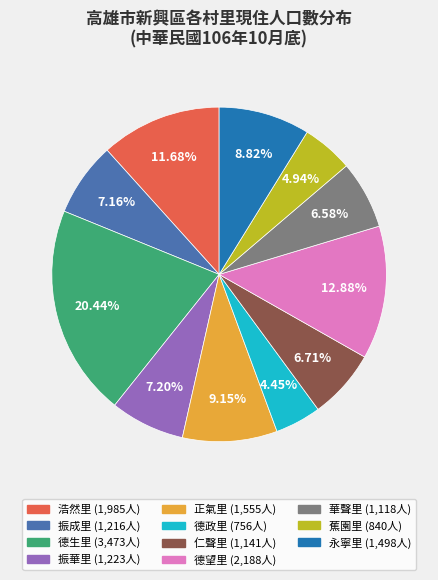

How much of the chart is everything except 德政里?

95.6%